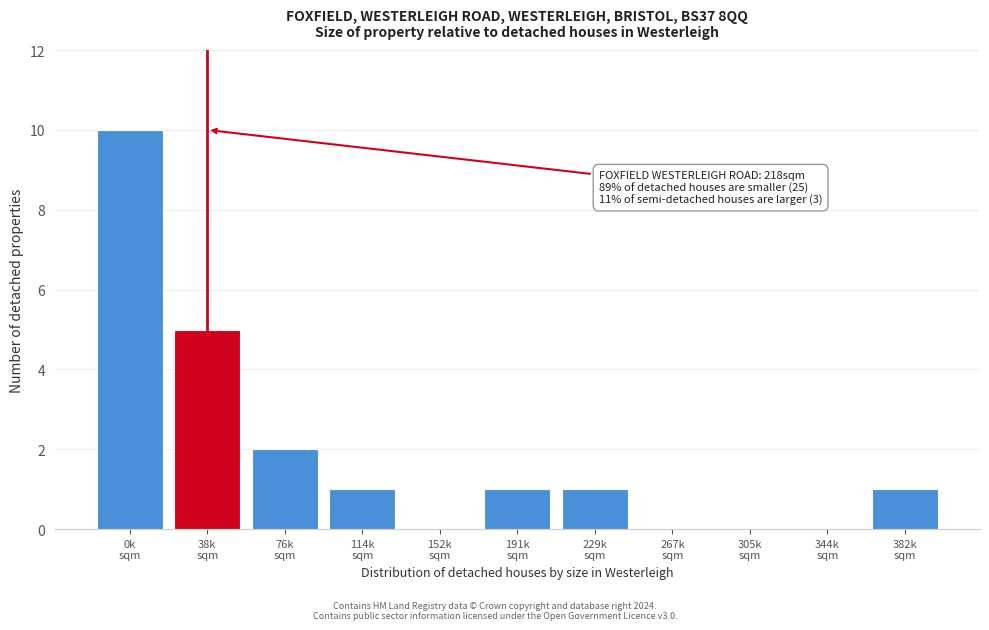

What is the maximum value shown in the chart?

10